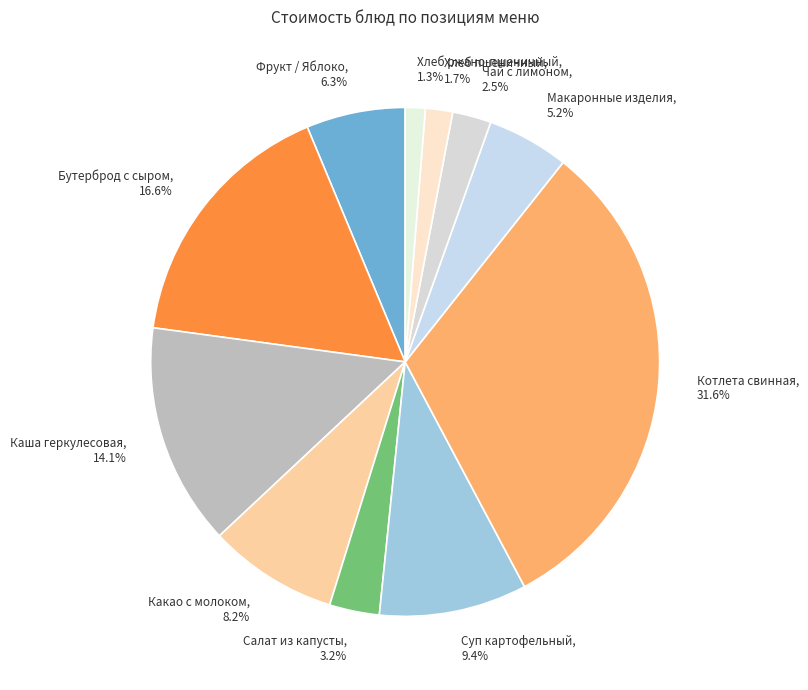

Is it true that Салат из капусты is 3% of the pie?

True